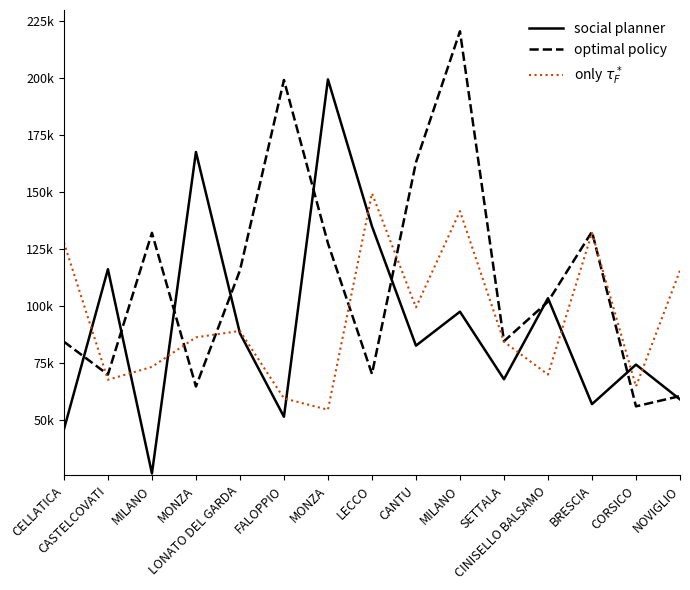

What is the approximate value of optimal policy at CANTU?

163198.8